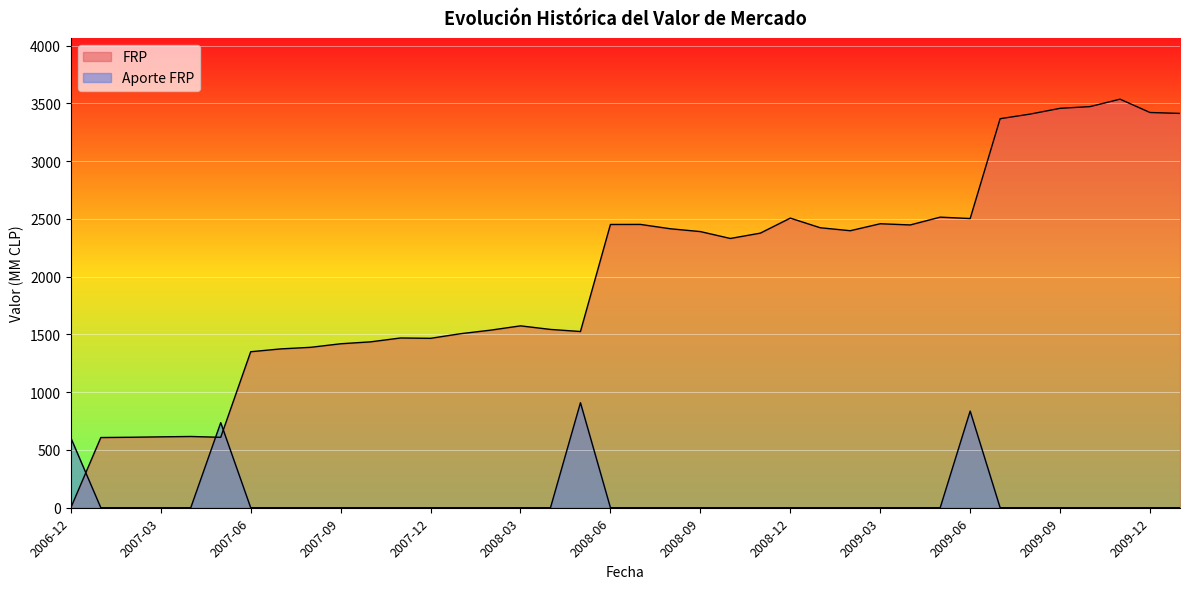

What is the greatest value displayed?

3536.2